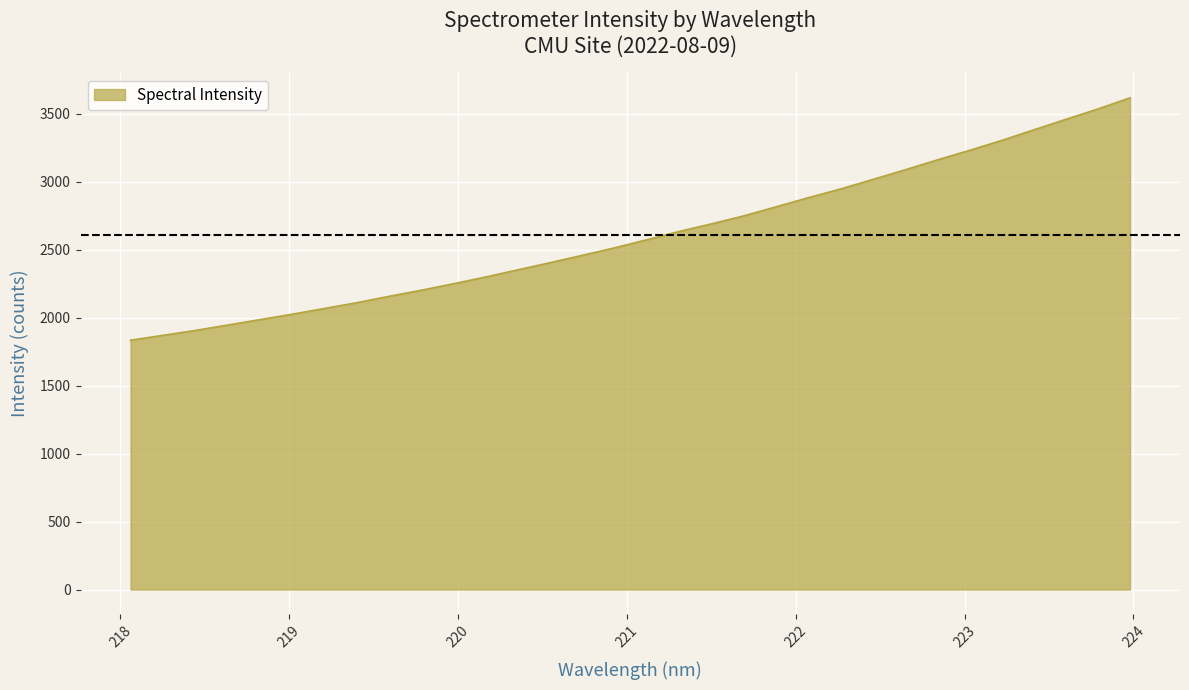

What is the minimum value shown in the chart?

1834.8